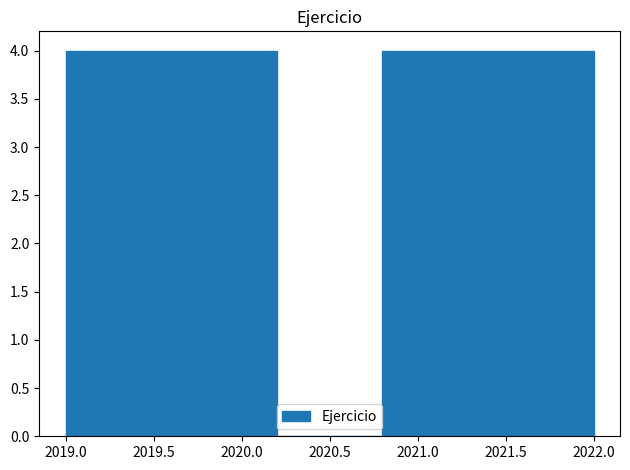

How tall is the bar that spans 2020.8 to 2021.4 on the x-axis? The values are not printed on the chart, so give them approximately, as read against the axis.

4